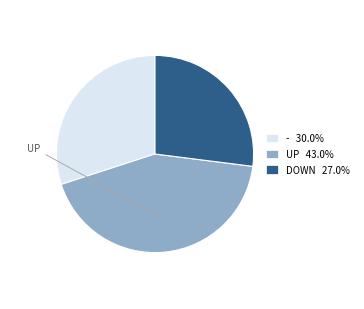

Does - 30.0% account for over 50% of the chart?

No